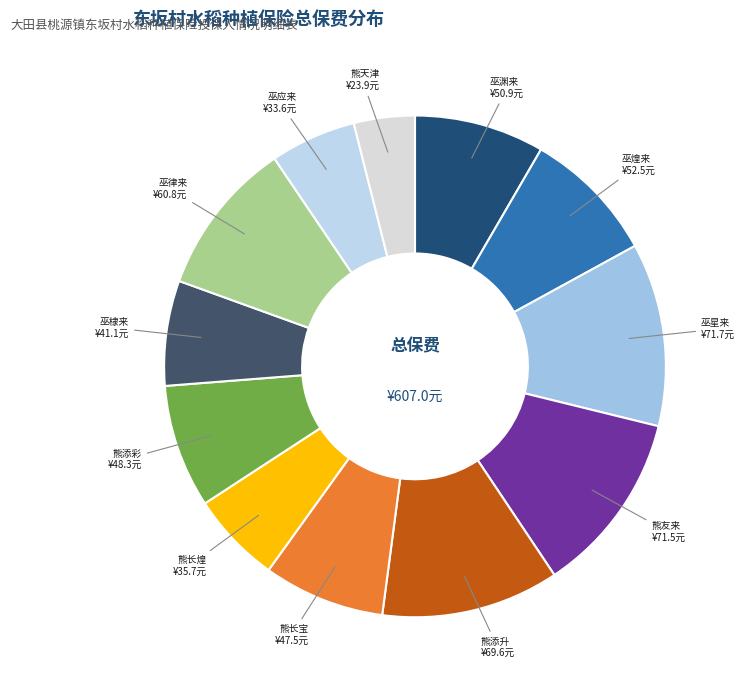

Does any single category account for the majority?

No